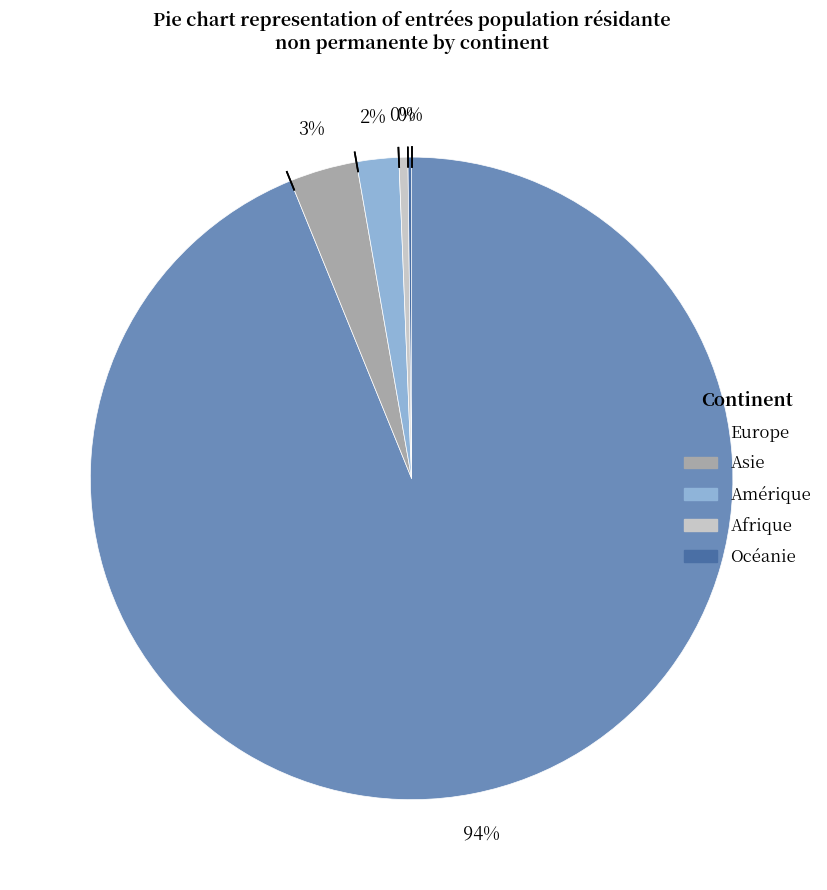

To the nearest percent, what is the average slice percentage?

20%